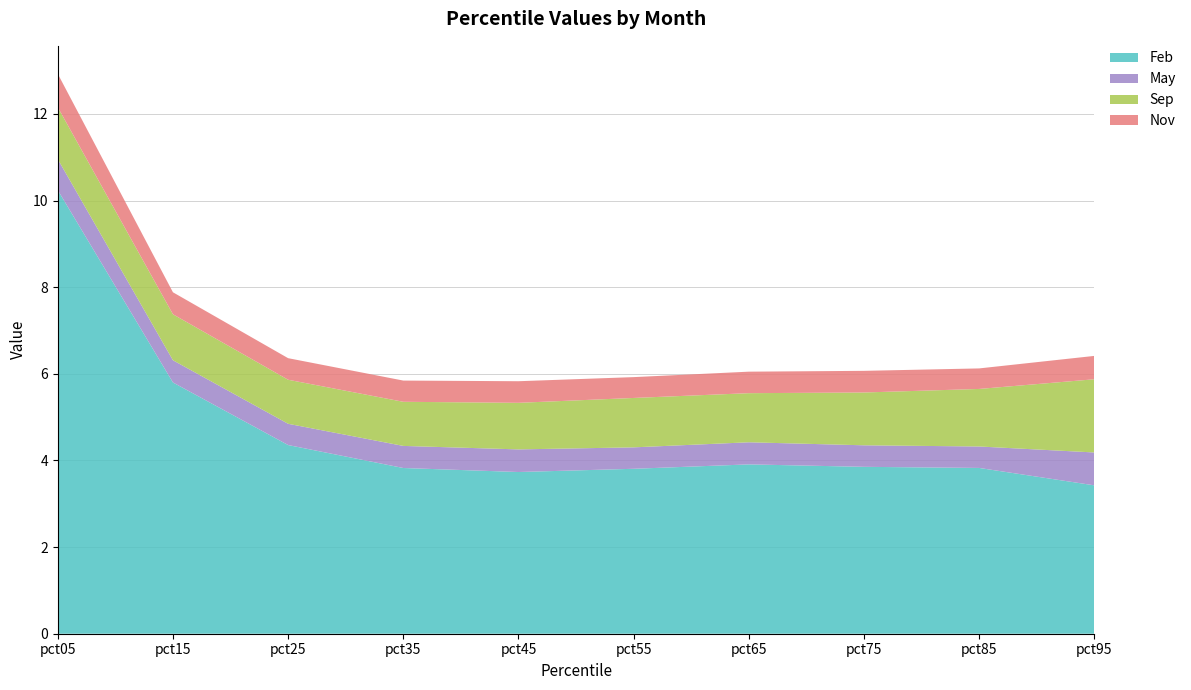

Reading left to right, extract all data points from this chart.

Feb: pct05=10.2	pct15=5.8	pct25=4.4	pct35=3.8	pct45=3.7	pct55=3.8	pct65=3.9	pct75=3.9	pct85=3.8	pct95=3.4
May: pct05=0.7	pct15=0.5	pct25=0.5	pct35=0.5	pct45=0.5	pct55=0.5	pct65=0.5	pct75=0.5	pct85=0.5	pct95=0.8
Sep: pct05=1.2	pct15=1.1	pct25=1.0	pct35=1.0	pct45=1.1	pct55=1.1	pct65=1.1	pct75=1.2	pct85=1.3	pct95=1.7
Nov: pct05=0.8	pct15=0.5	pct25=0.5	pct35=0.5	pct45=0.5	pct55=0.5	pct65=0.5	pct75=0.5	pct85=0.5	pct95=0.5